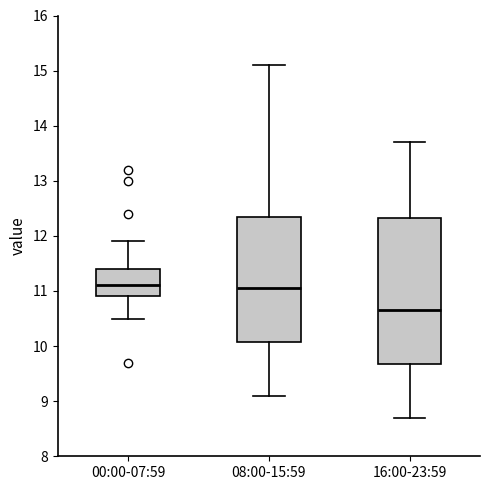

Which box has the lowest median line?

16:00-23:59